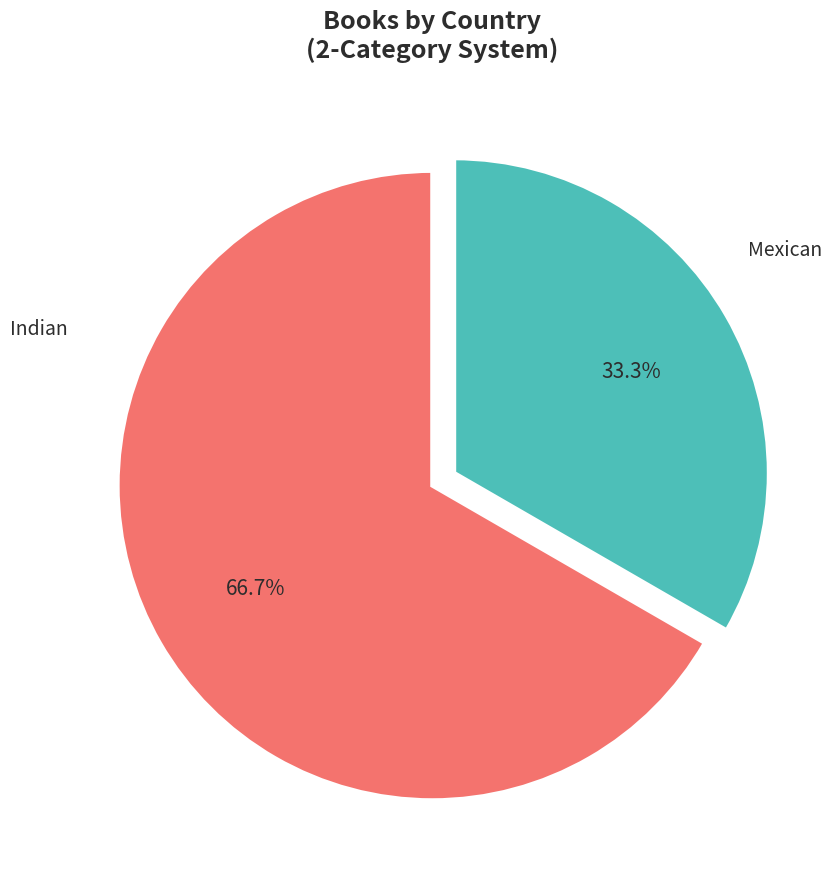

How many segments does this pie chart have?

2